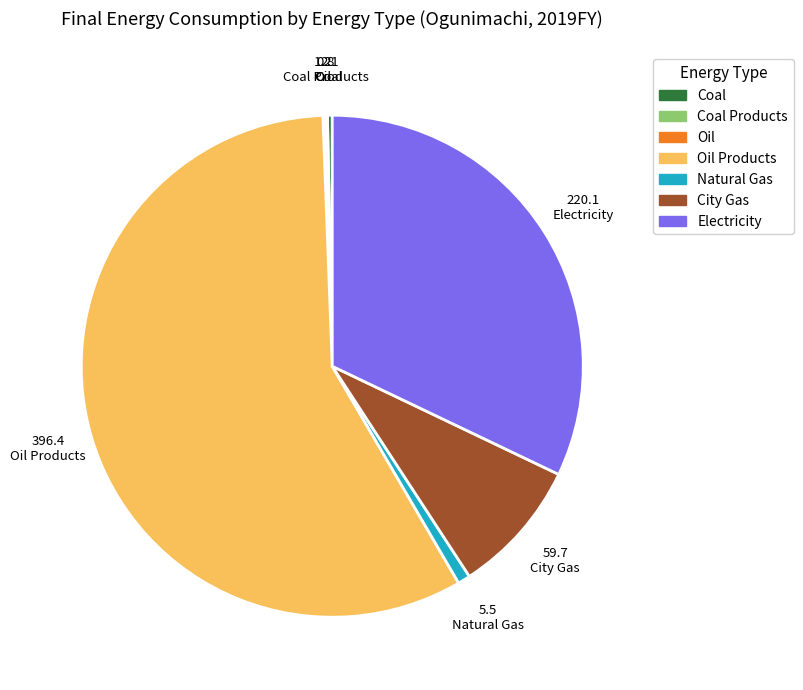

Is there any slice that represents more than half of the pie?

Yes